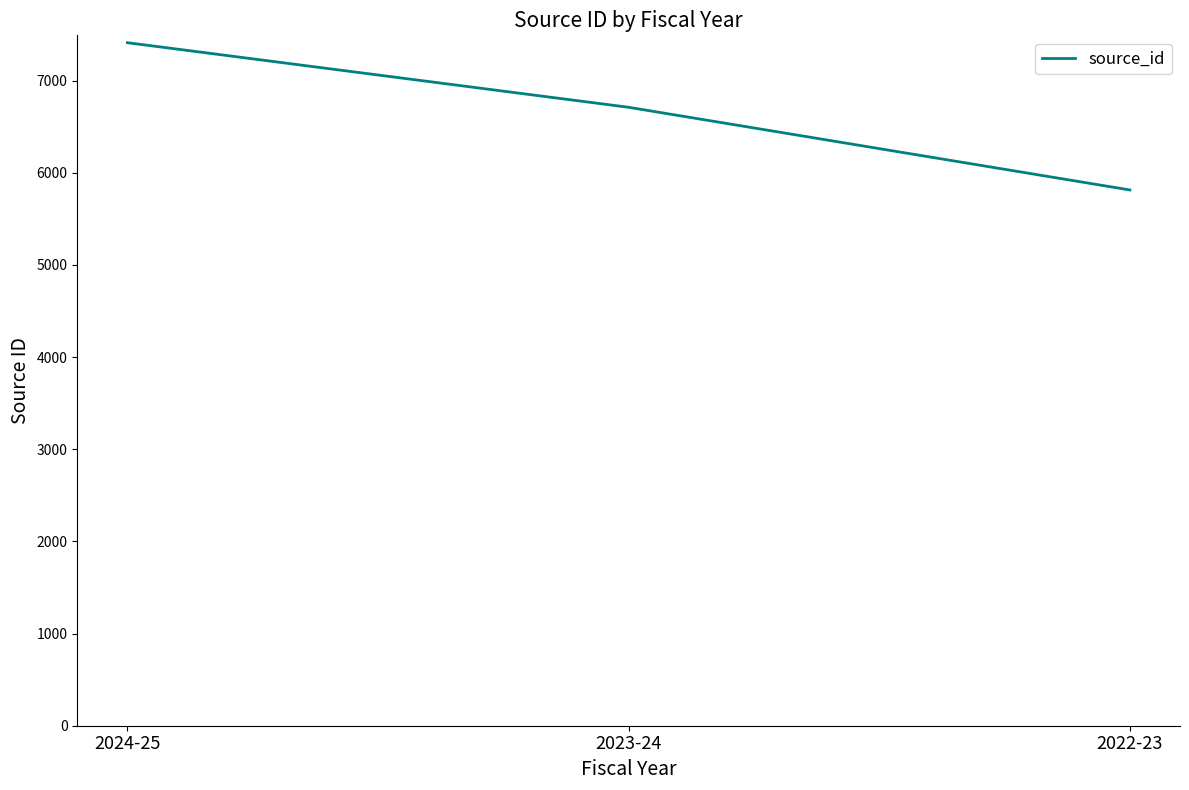

What is the change in value from 2023-24 to 2022-23?

-897